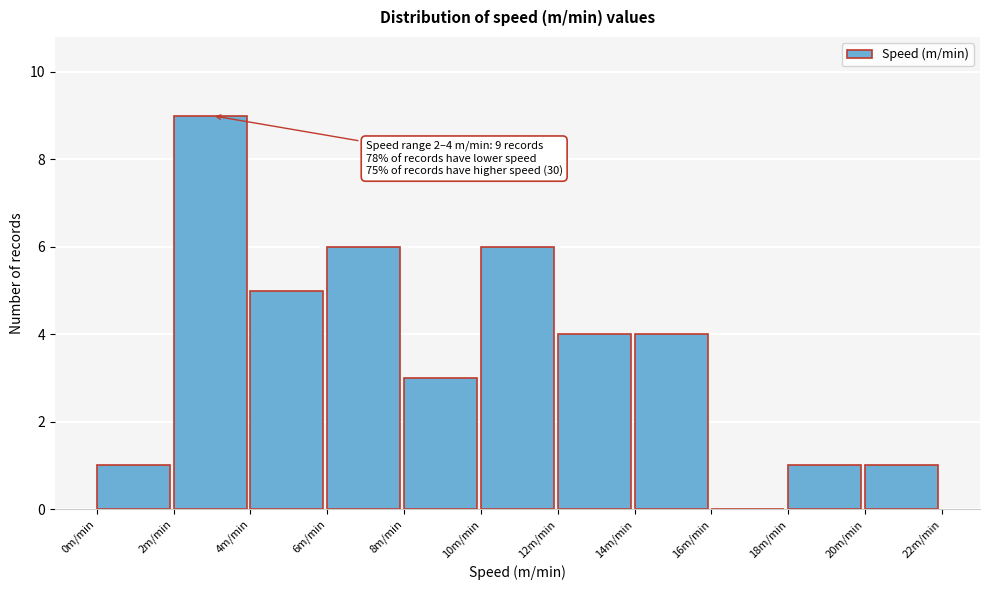

Which range on the x-axis has the tallest bar?

2 to 4